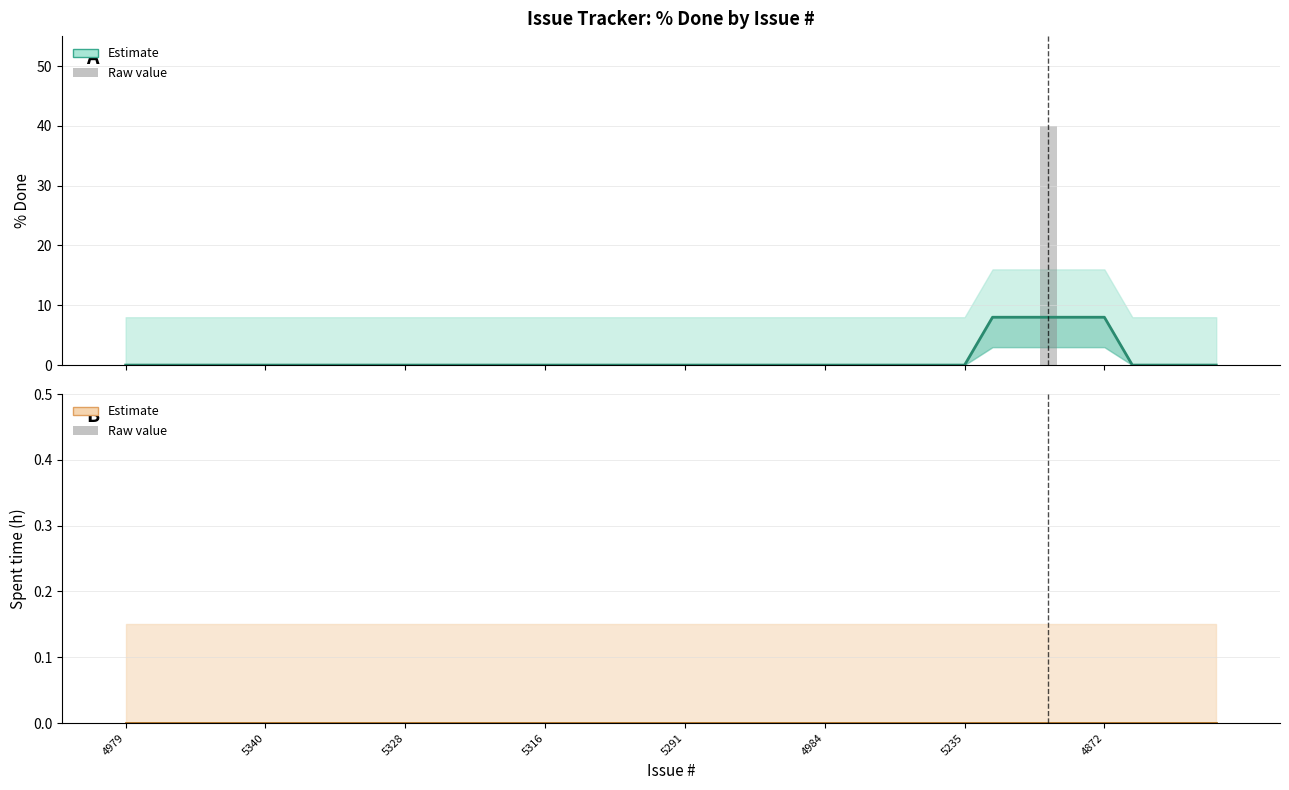

Rank the series at 5291 from lowest to highest value.

% Done, % Done (raw), Spent time, Spent time (raw)